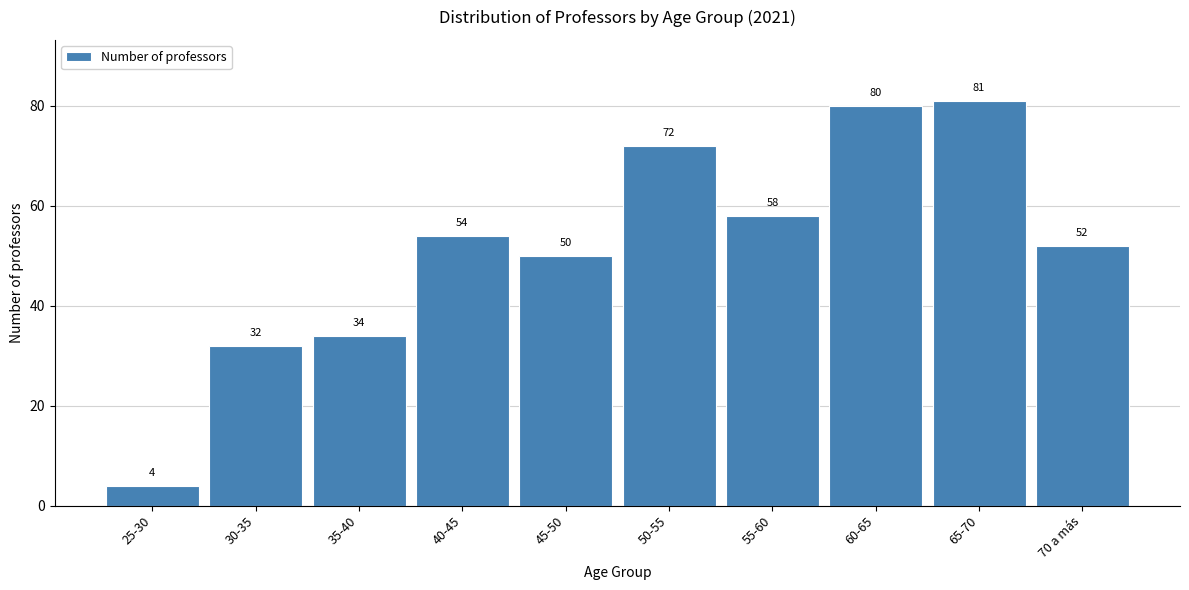

Reading right to left, what are all the values shown in this chart?

52	81	80	58	72	50	54	34	32	4